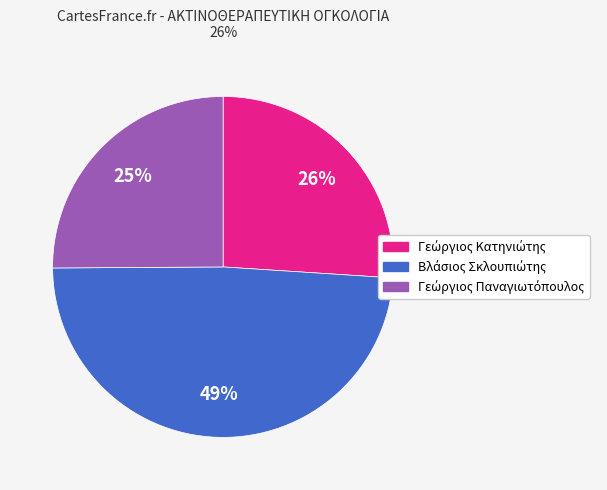

To the nearest percent, what is the difference between the largest and smallest slice percentages?

24%